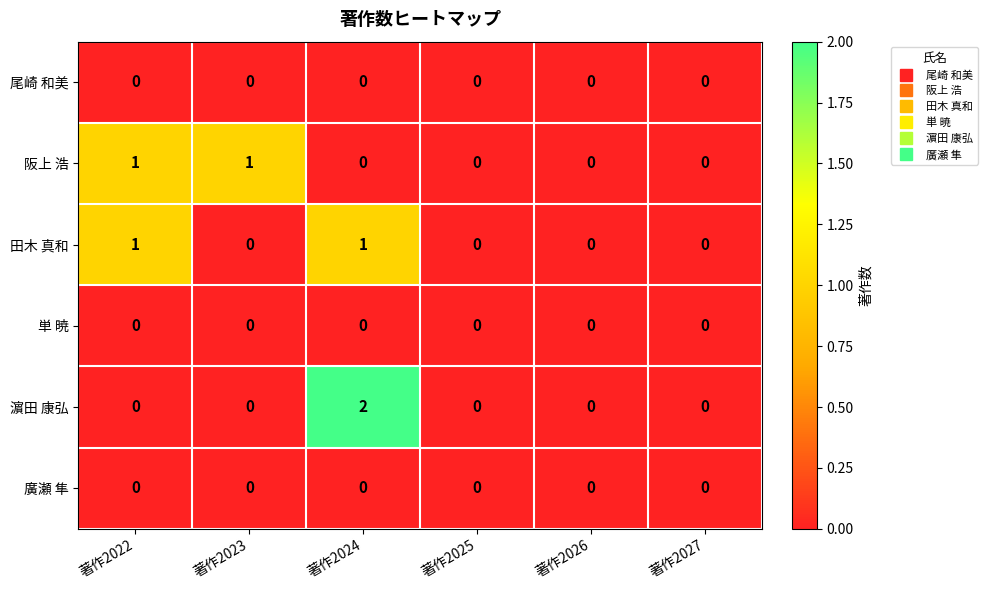

The 尾崎 和美 series shows 0 at 著作2026. True or false?

True